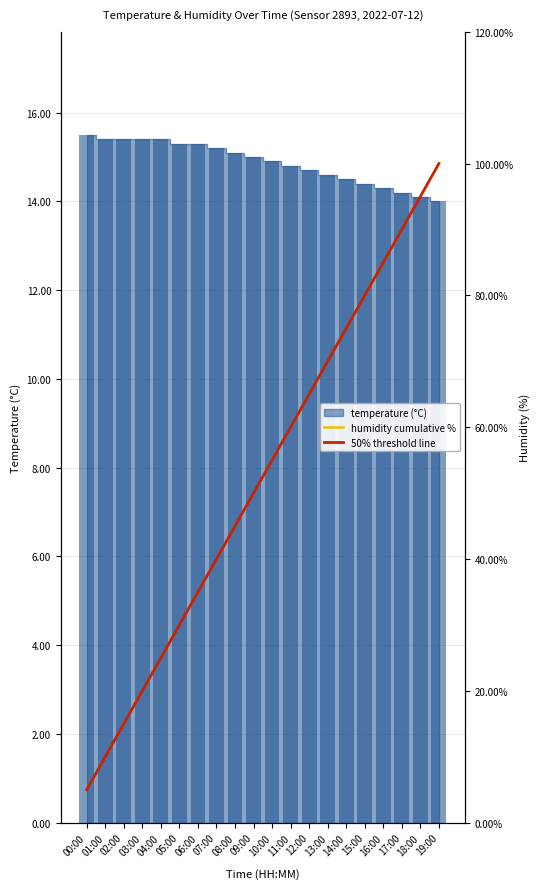

What position from the left is 18:00?

19